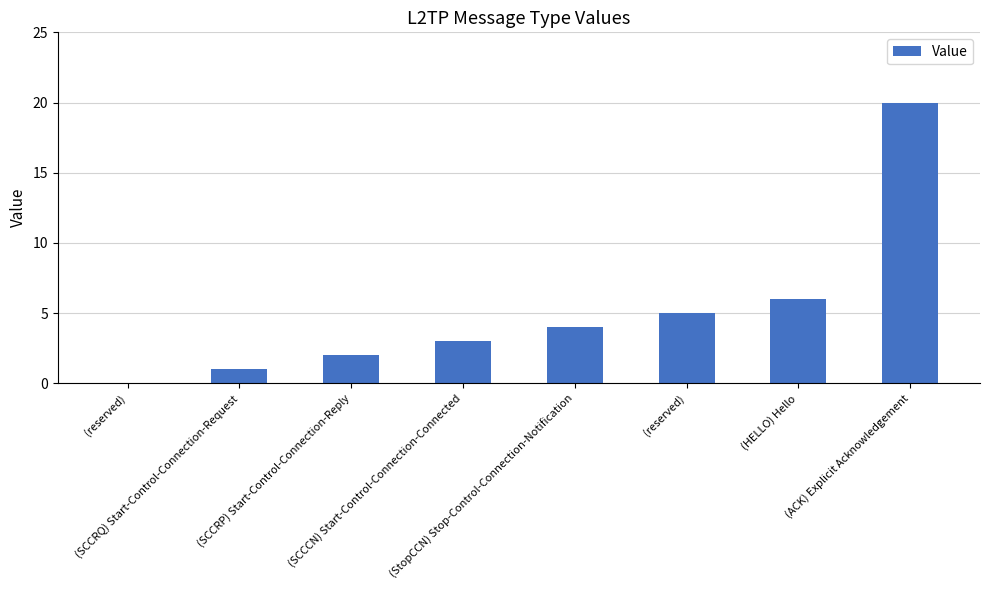

Count the number of categories in the chart.

8